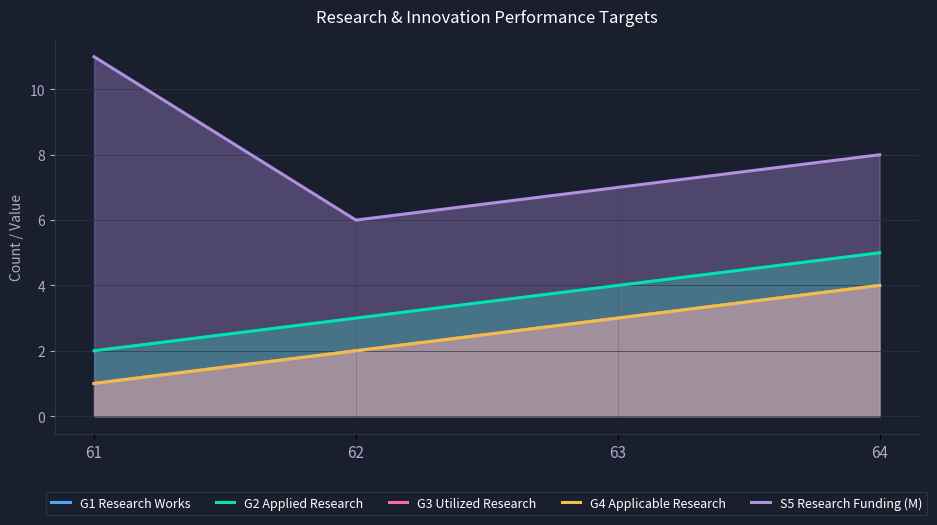

What is the total value across all series at 64?

25